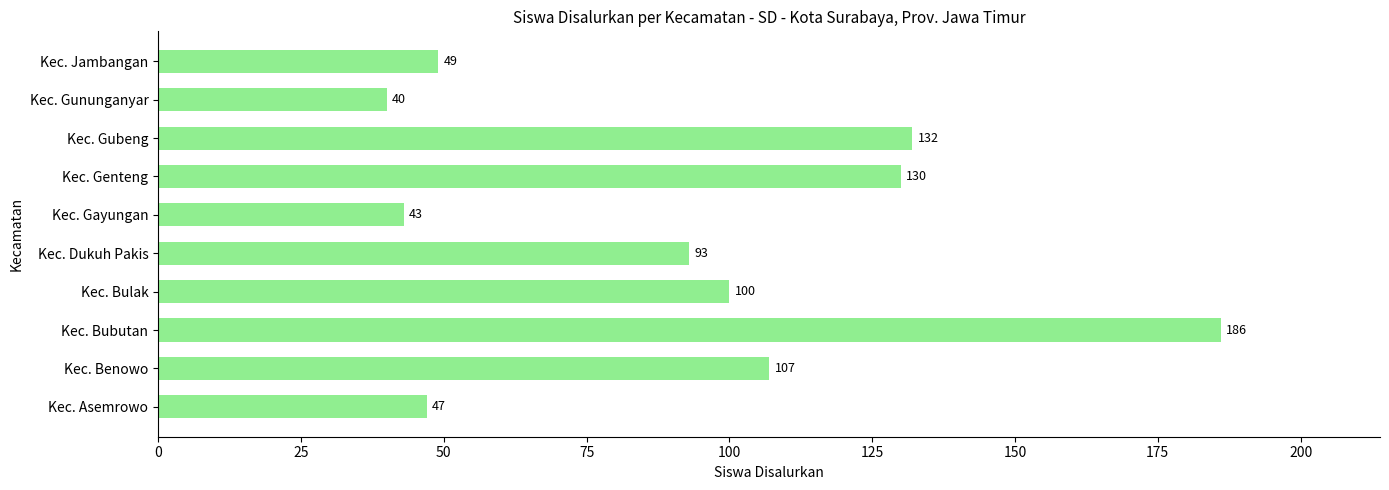

Reading bottom to top, list all the values displayed in this chart.

47	107	186	100	93	43	130	132	40	49